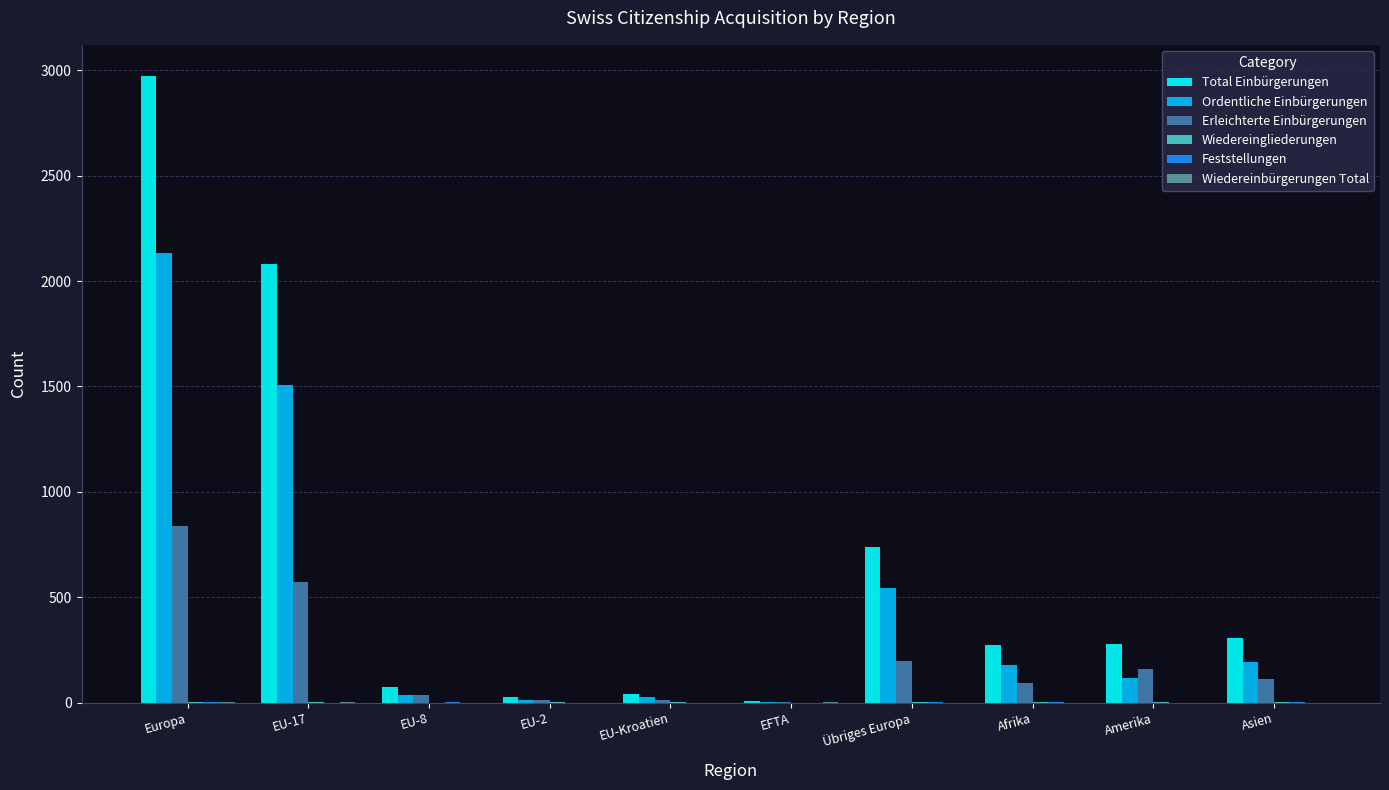

What is the sum of all Total Einbürgerungen values?

6803